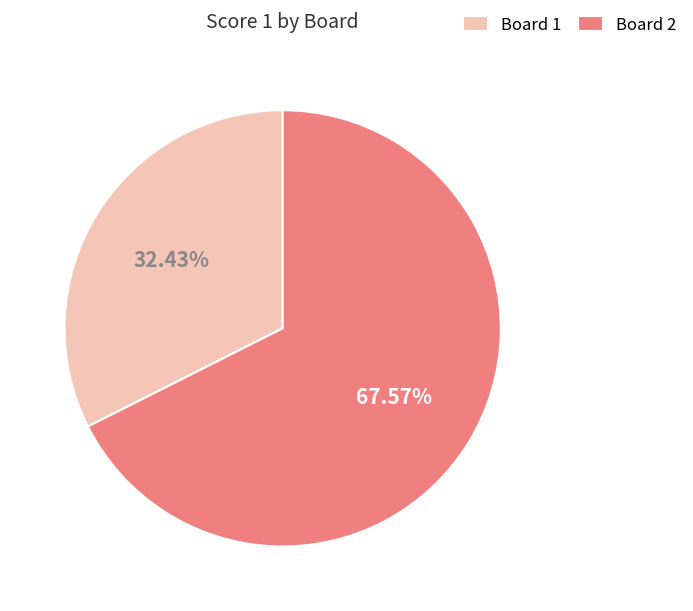

How many segments does this pie chart have?

2